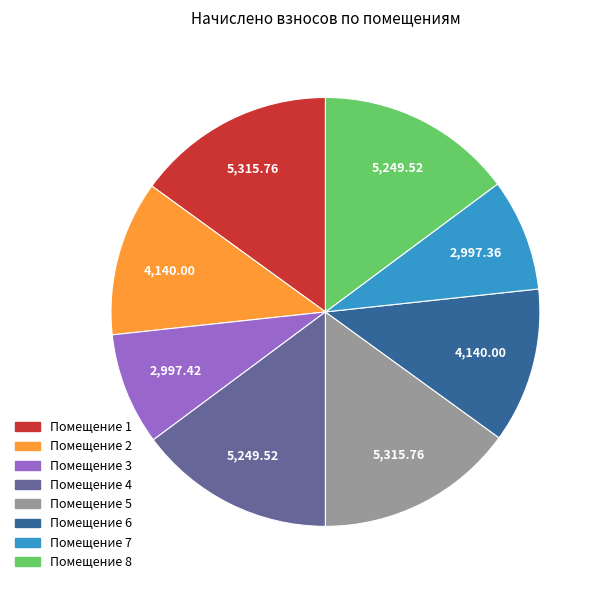

Is there any slice that represents more than half of the pie?

No